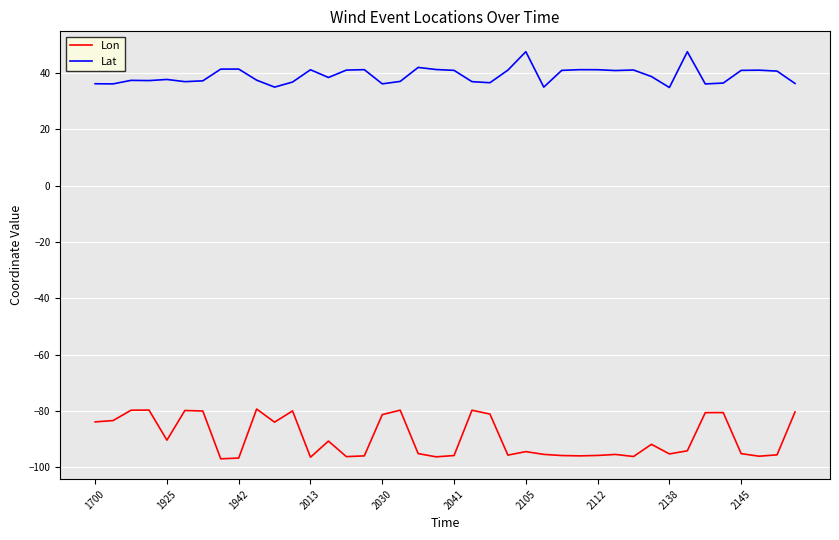

List the series in order of their peak value, lowest first.

Lon, Lat